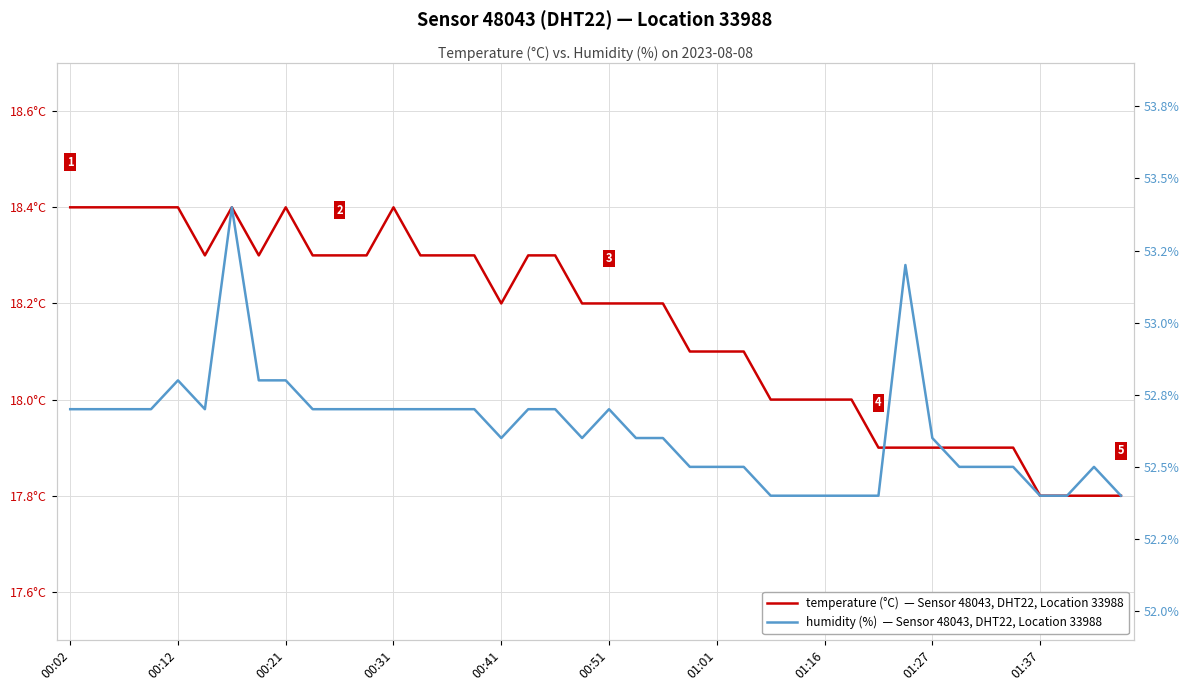

What is the label of the 15th point from the right?

25